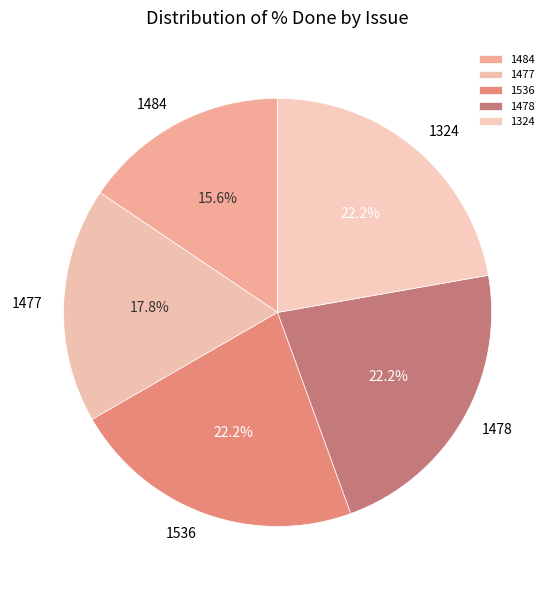

Does 1536 represent more than half of the total?

No